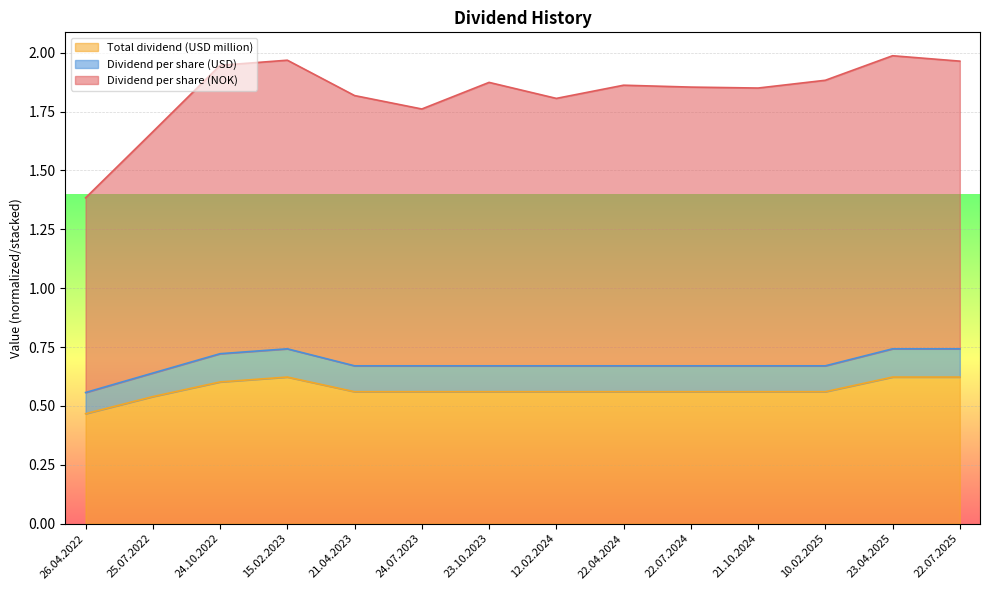

Rank the categories by Dividend per share (USD) value from lowest to highest.

26.04.2022, 25.07.2022, 21.04.2023, 24.07.2023, 23.10.2023, 12.02.2024, 22.04.2024, 22.07.2024, 21.10.2024, 10.02.2025, 24.10.2022, 15.02.2023, 23.04.2025, 22.07.2025